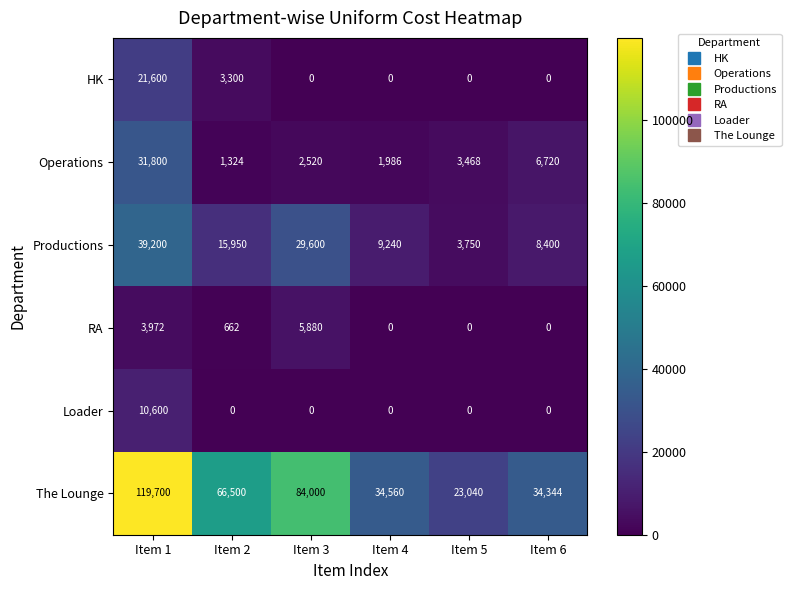

What value does the Productions series have at Item 4?

9240